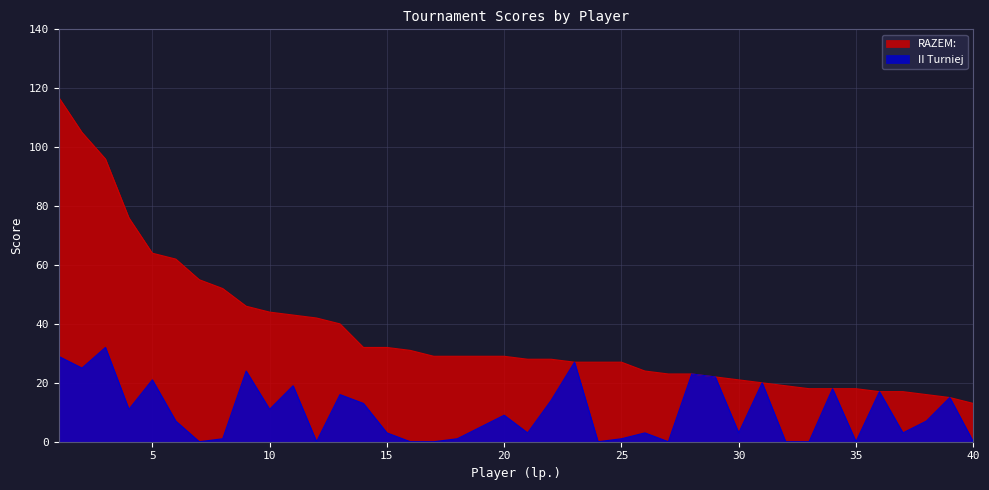

Where is the first local maximum for II Turniej?

3